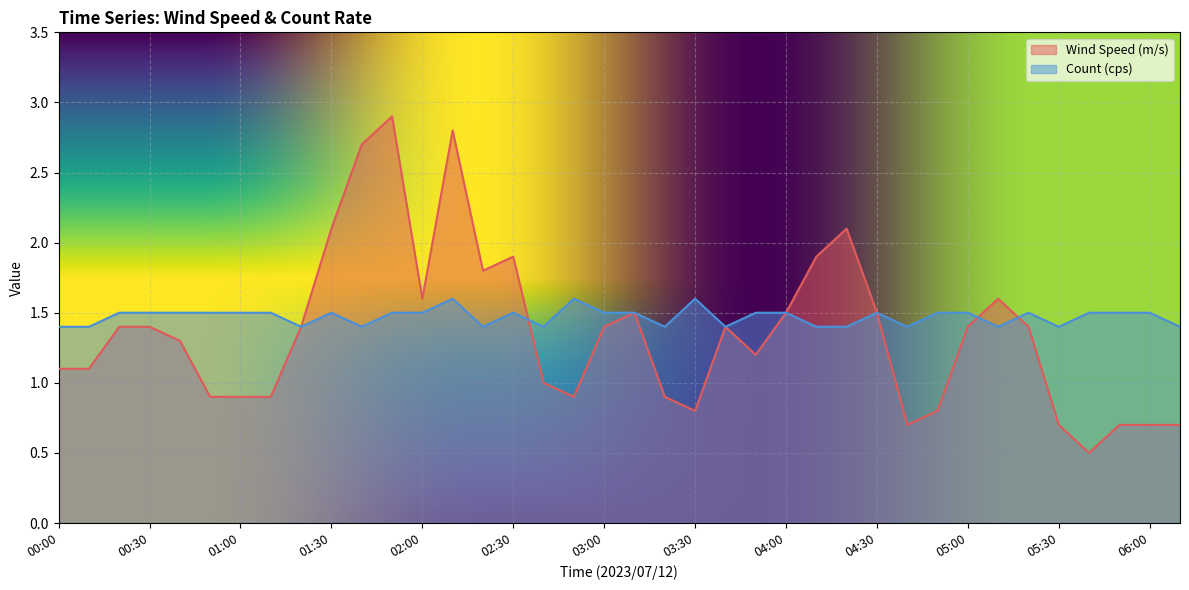

True or false: Count (cps) has more than 2 points higher than both neighbors.

True